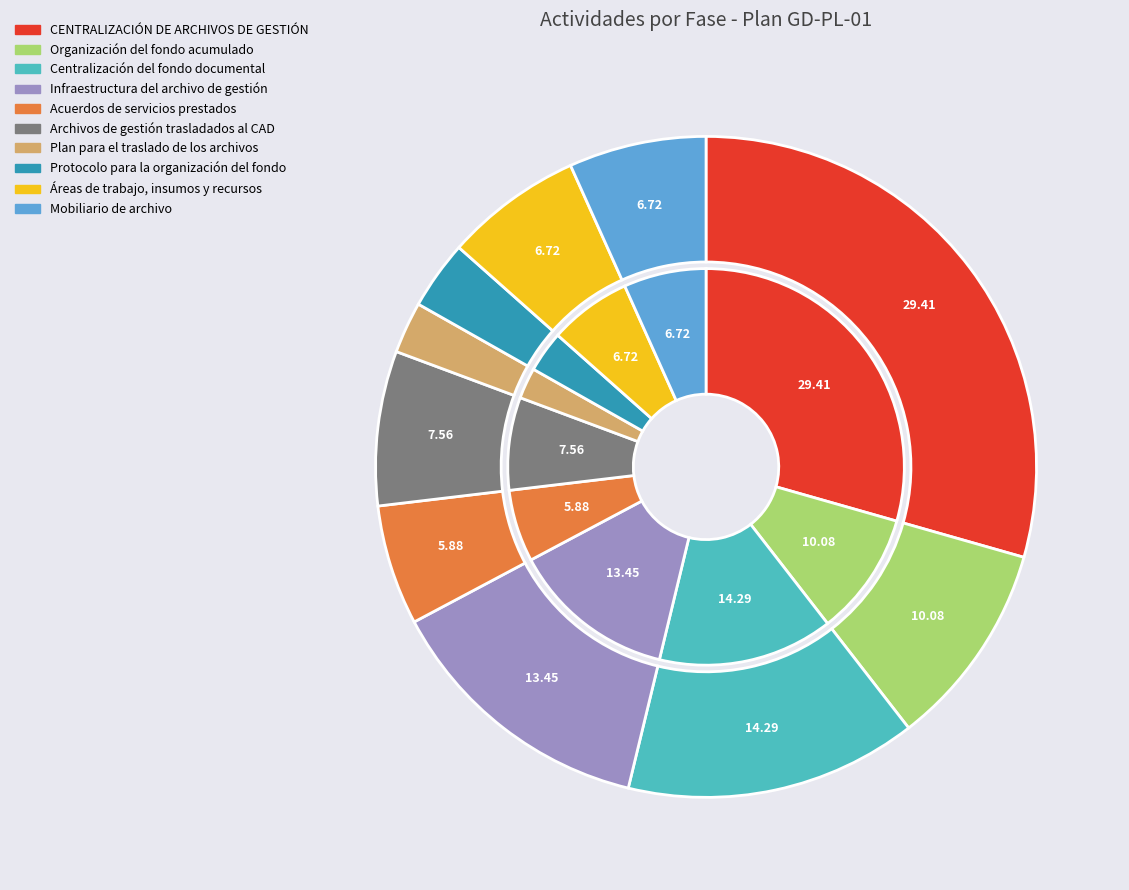

Is there a majority slice in this chart?

No